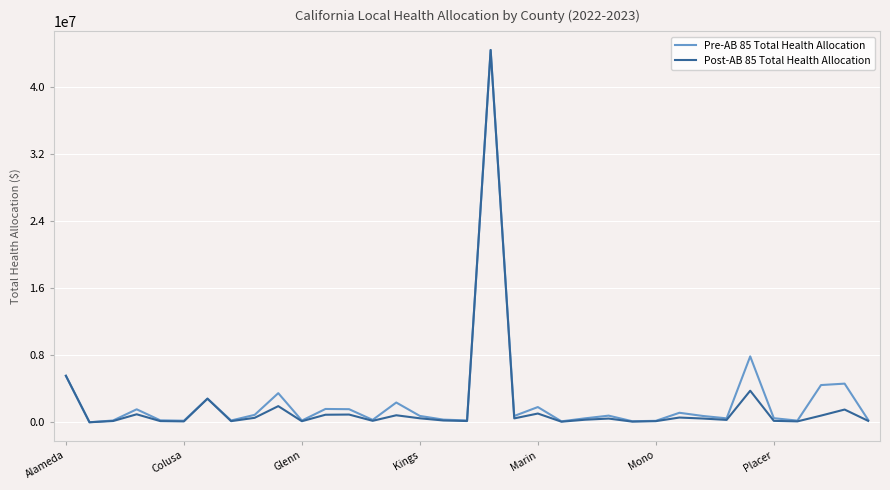

Which series has the largest range (max minus min)?

Post-AB 85 Total Health Allocation